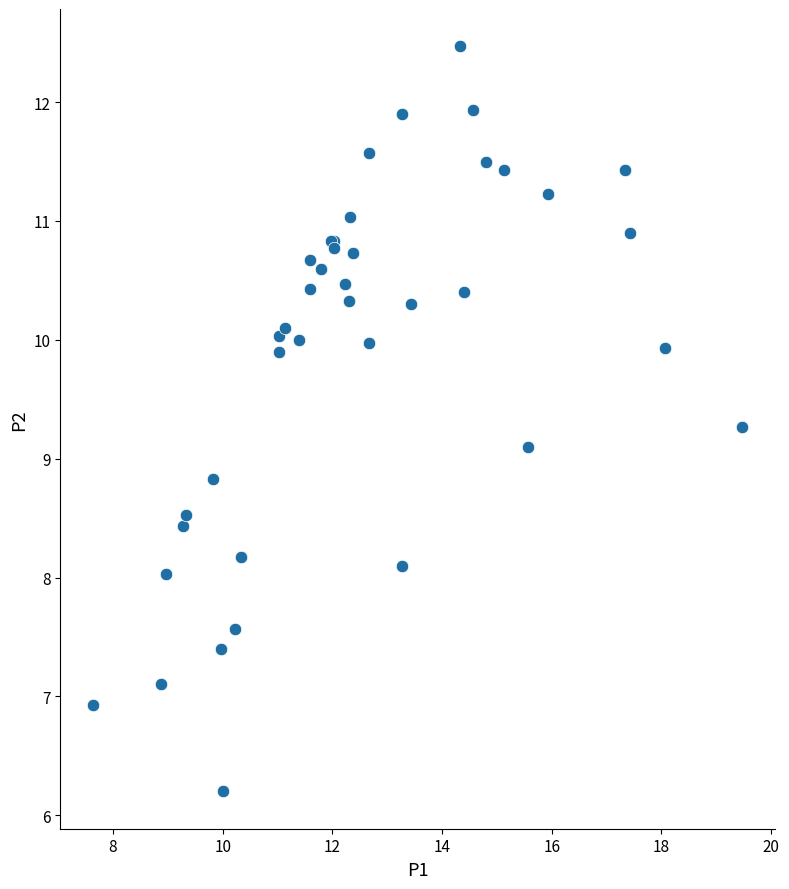

What Y value in the scatter plot is closest to 9?

9.1